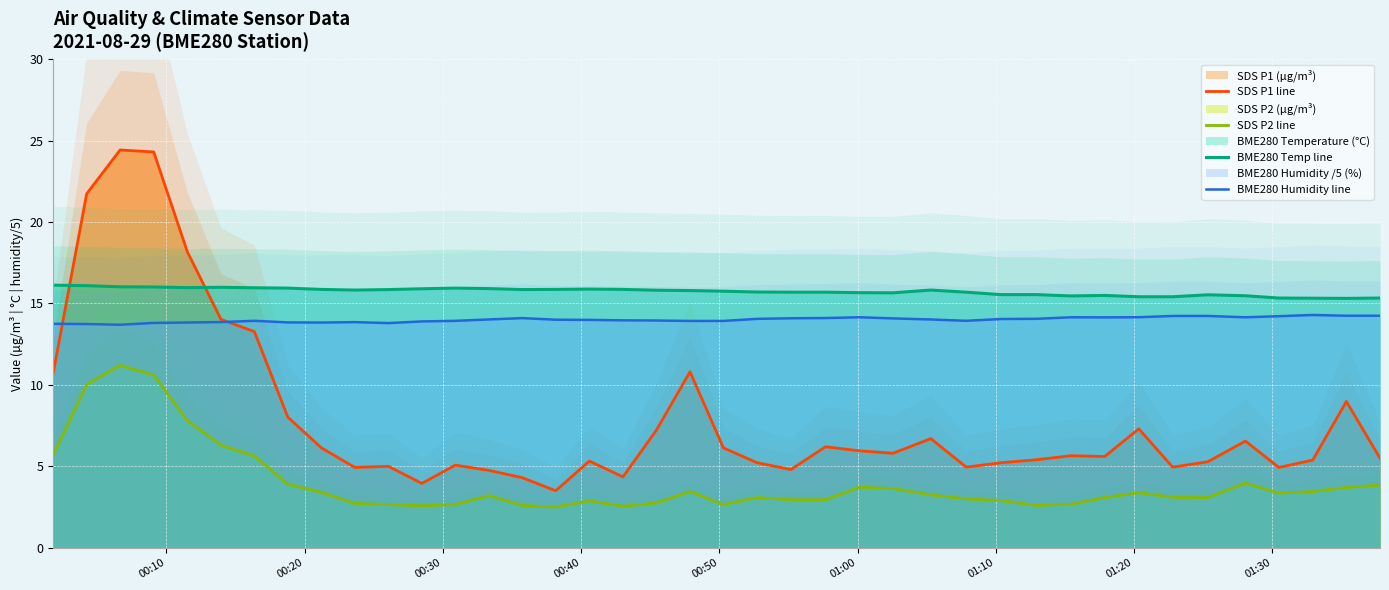

How many data points in SDS P2 line are less than 3?

15